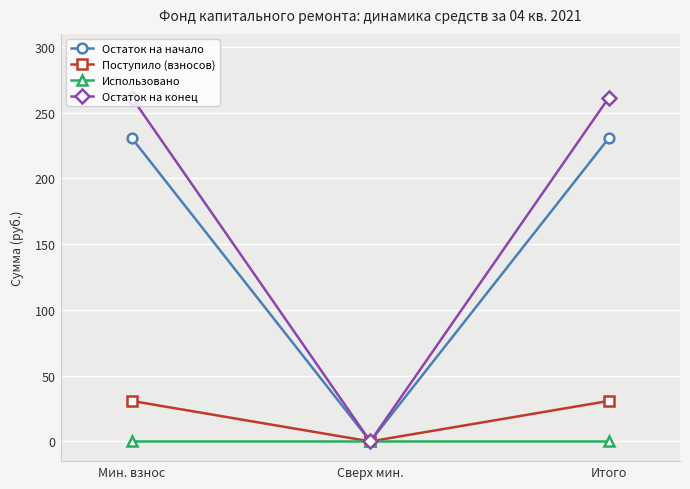

List the labels in order of Поступило (взносов) value, largest first.

Мин. взнос, Итого, Сверх мин.